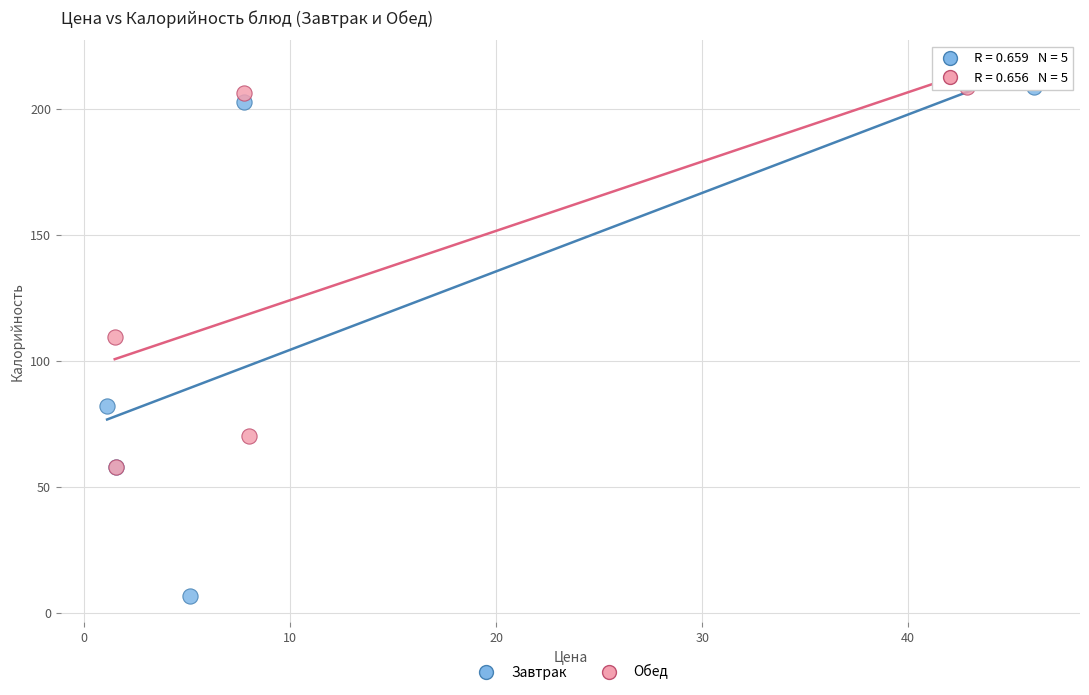

Which series has the widest spread of Y values?

Завтрак